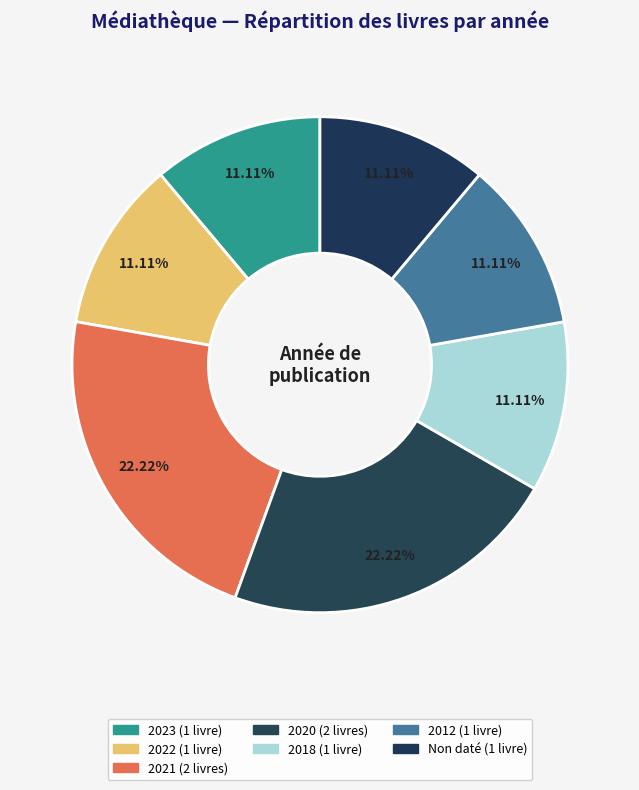

How many segments does this pie chart have?

7